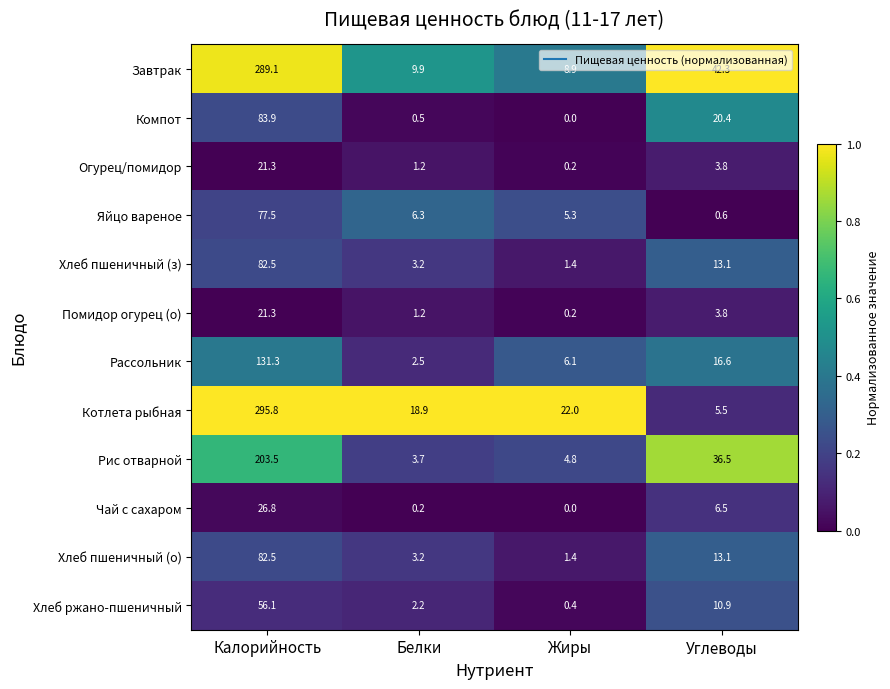

At which category does the chart reach its peak across all series?

Калорийность